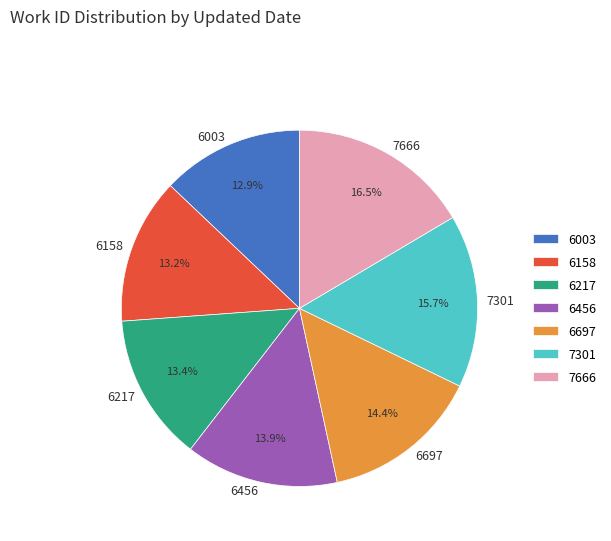

Between 6003 and 7666, which is larger?

7666